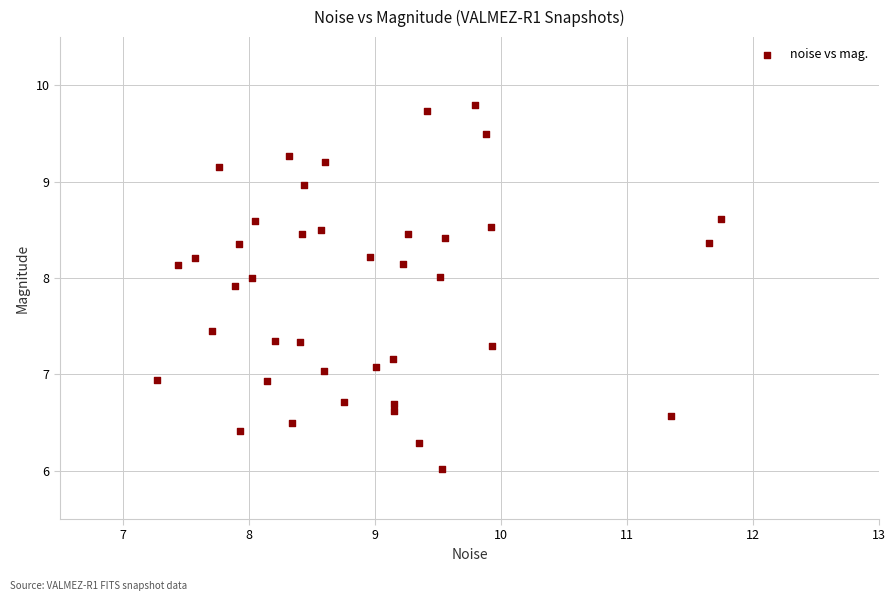

What is the range of Y values (max minus min)?

3.8